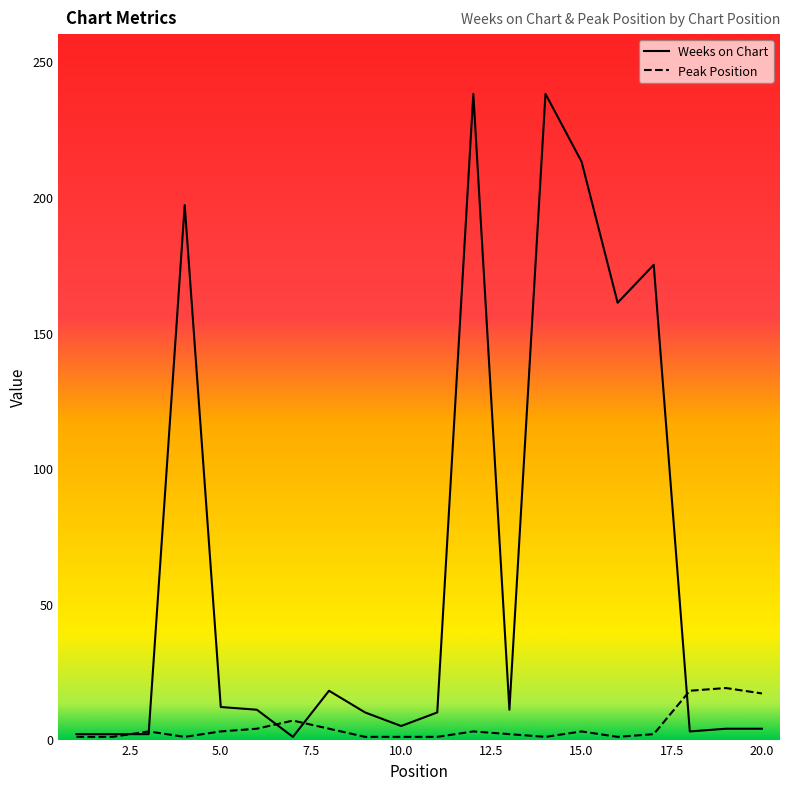

Which series has the largest total across all categories?

Weeks on Chart